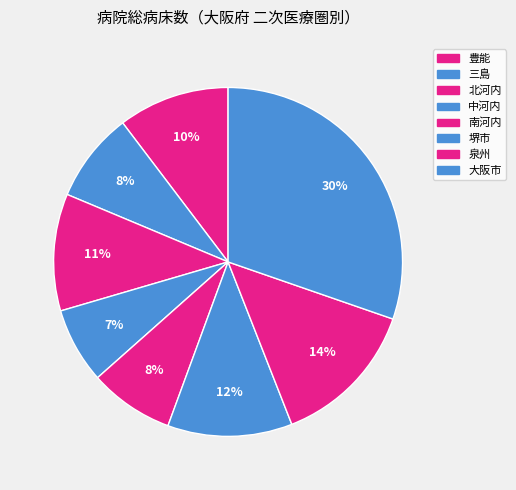

How many segments does this pie chart have?

8